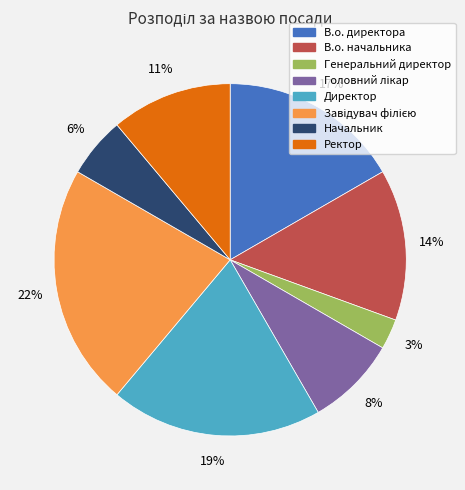

The Ректор slice represents 11% of the pie. True or false?

True